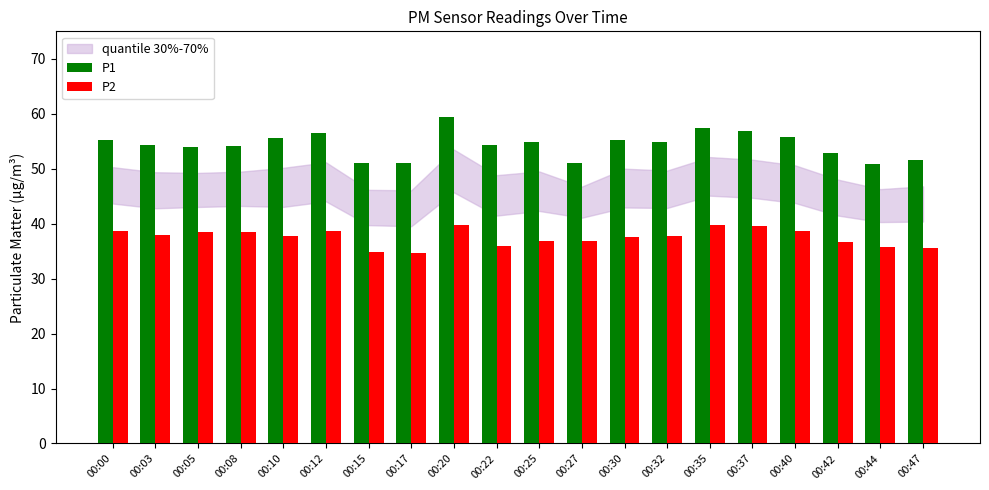

How many series are shown in this chart?

2